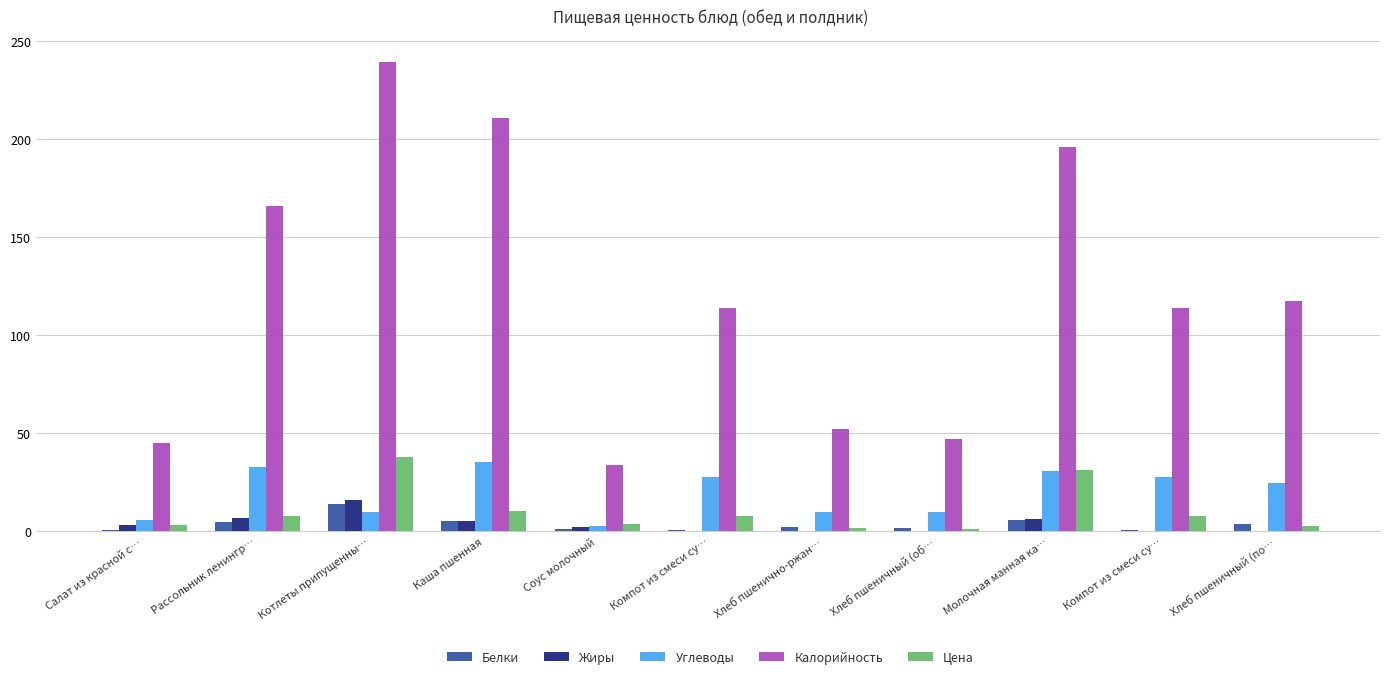

How many series are shown in this chart?

5